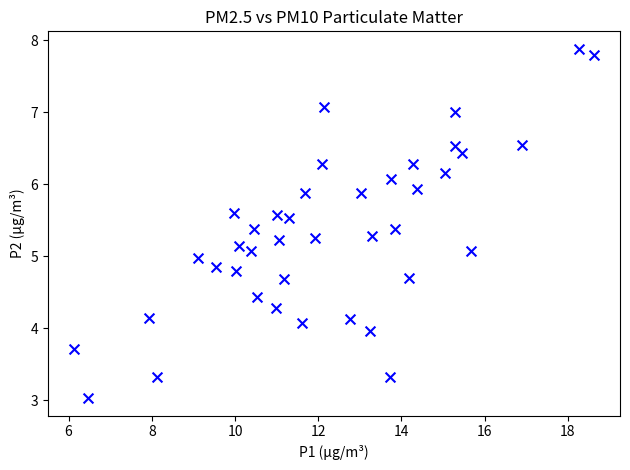

What is the range of X values (max minus min)?

12.5